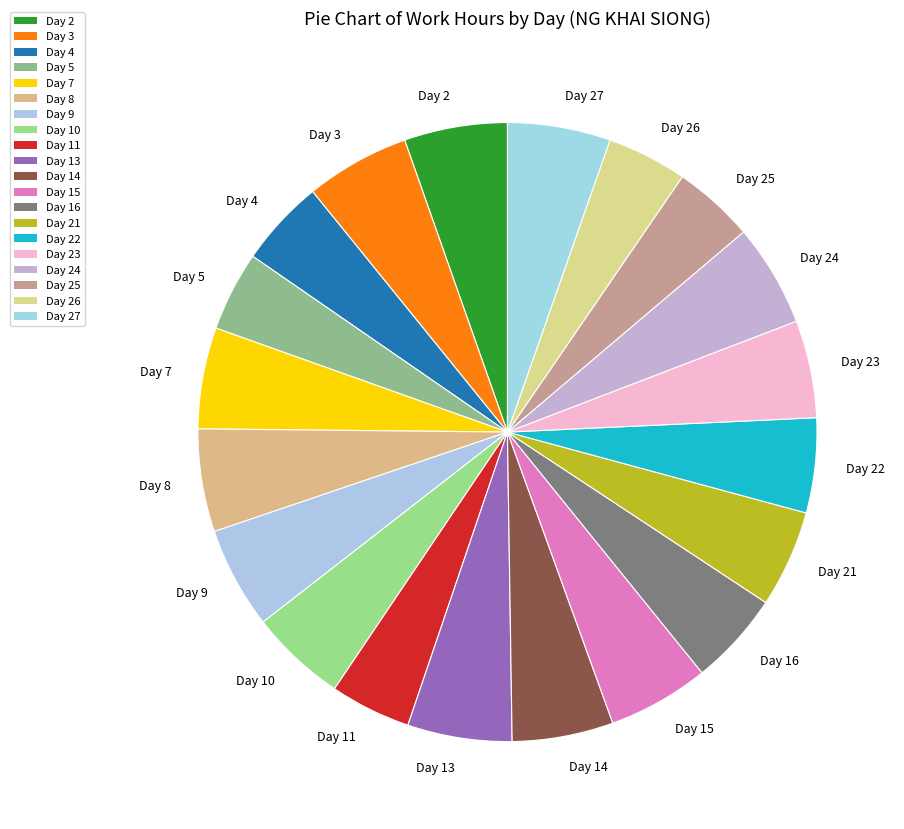

Do Day 15 and Day 11 together represent more than half of the pie?

No